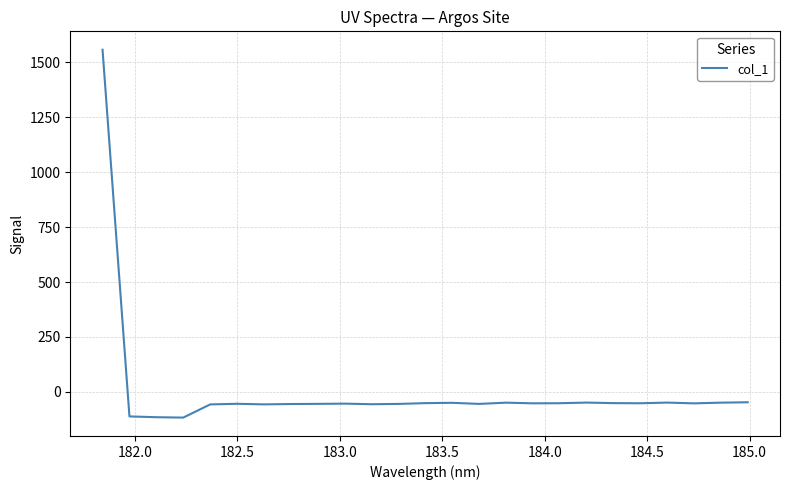

What is the maximum value shown in the chart?

1557.3